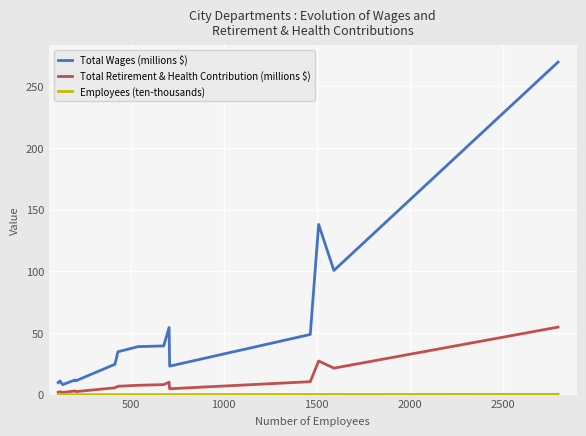

Which series has the widest spread of values?

Total Wages (millions $)